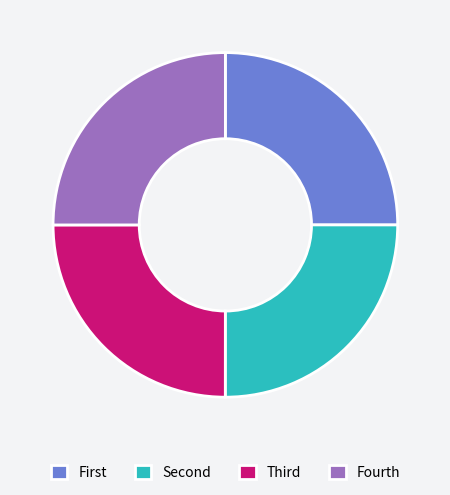

How many segments does this pie chart have?

4